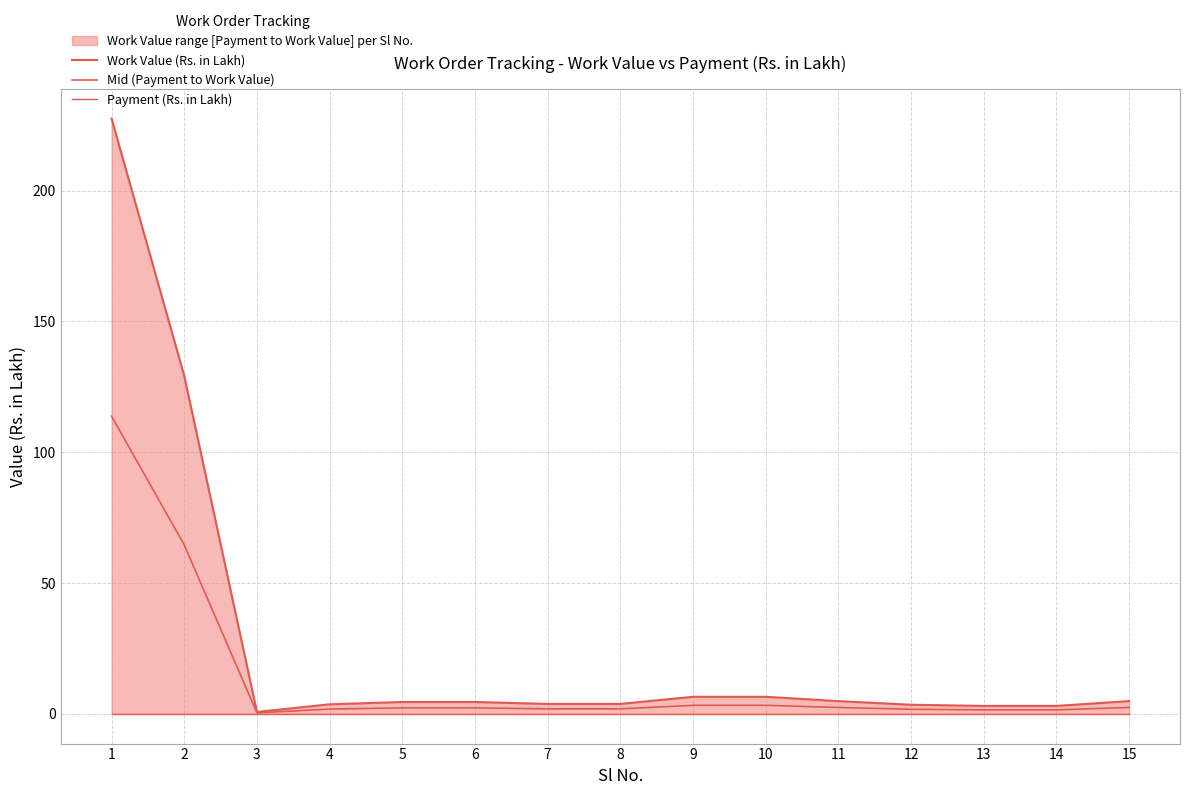

What is the average value of the Mid (Payment to Work Value) series?

13.7